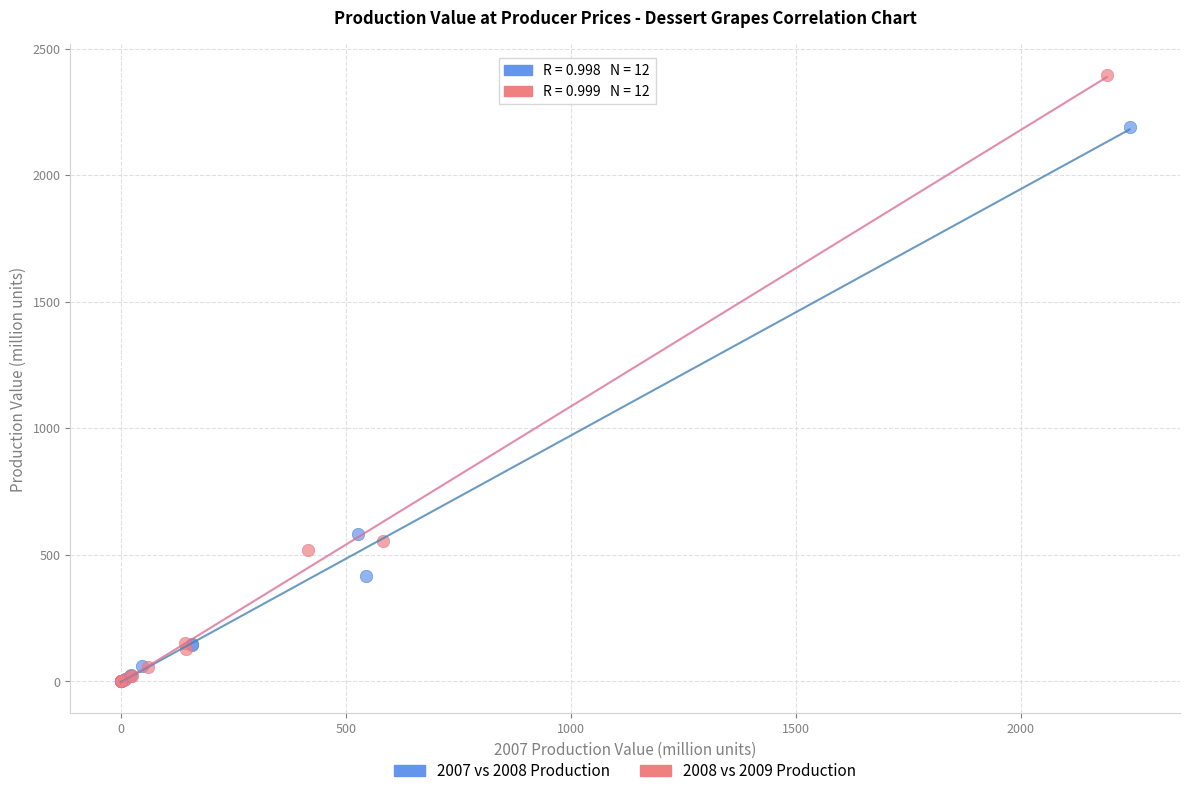

Which series has the largest Y range (max minus min)?

2008 vs 2009 Production